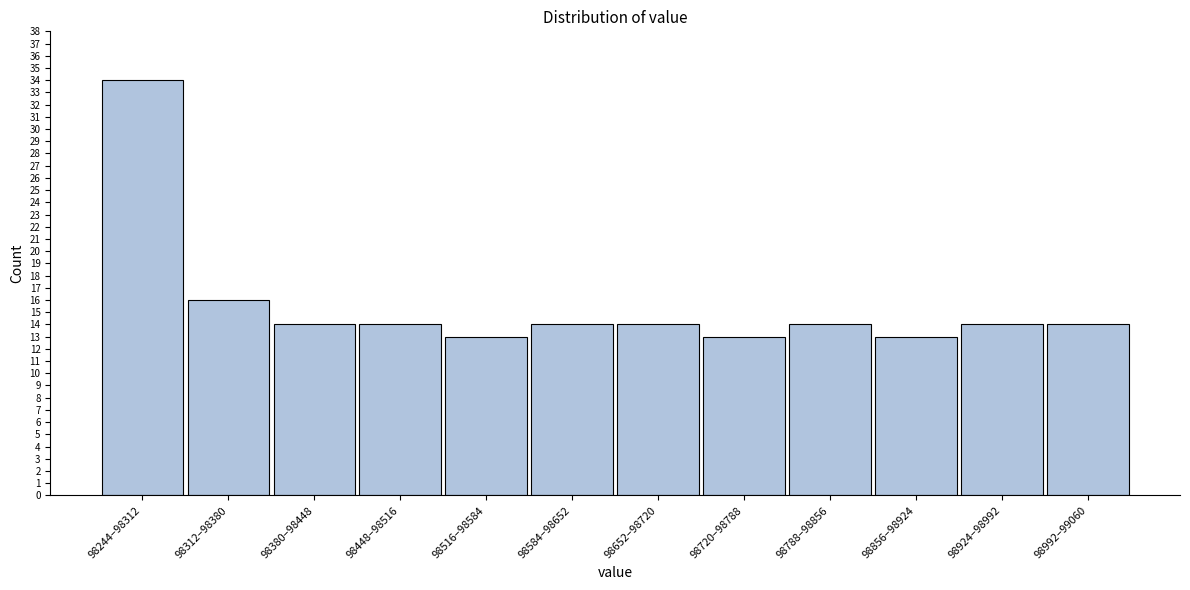

Reading right to left, what are all the values shown in this chart?

98992–99060=14	98924–98992=14	98856–98924=13	98788–98856=14	98720–98788=13	98652–98720=14	98584–98652=14	98516–98584=13	98448–98516=14	98380–98448=14	98312–98380=16	98244–98312=34